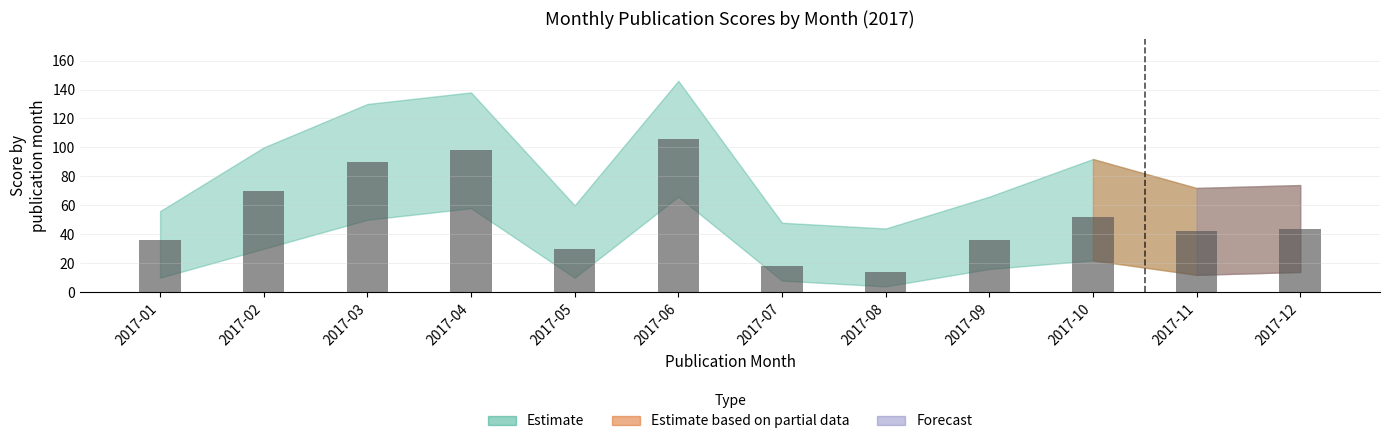

Between 2017-07 and 2017-10, which is larger?

2017-10